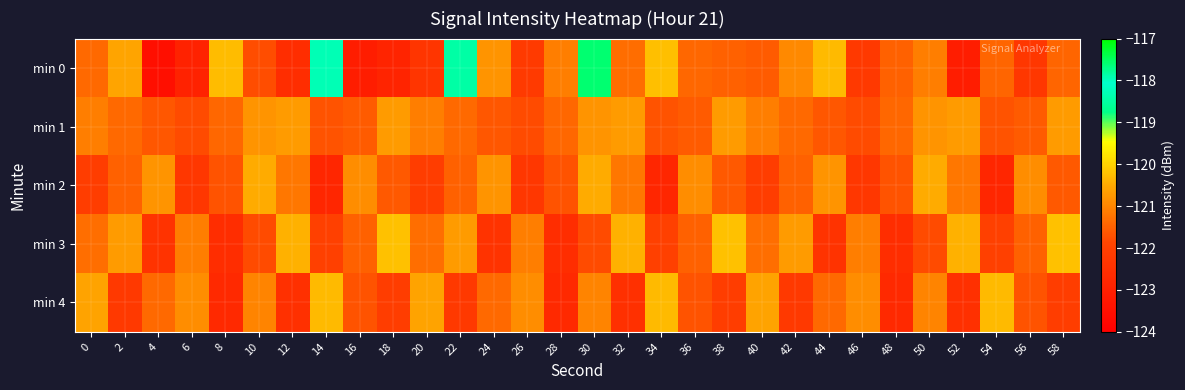

Which label corresponds to the smallest value in the chart?

4